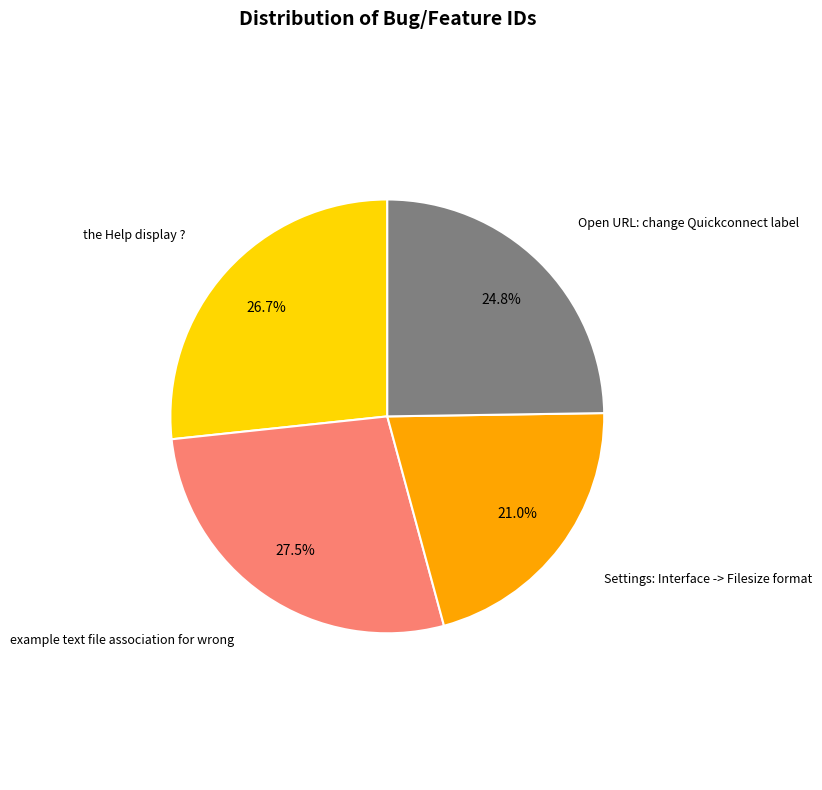

What portion of the pie excludes example text file association for wrong?

72.5%